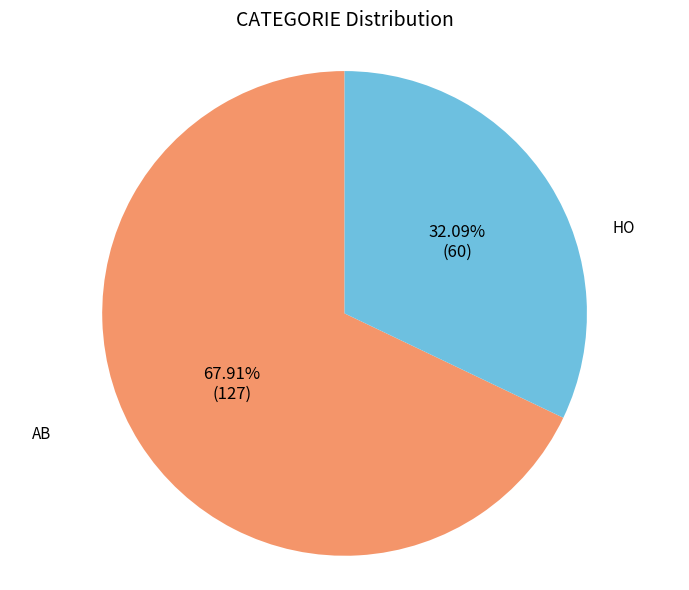

What percentage is the HO slice, to the nearest percent?

68%